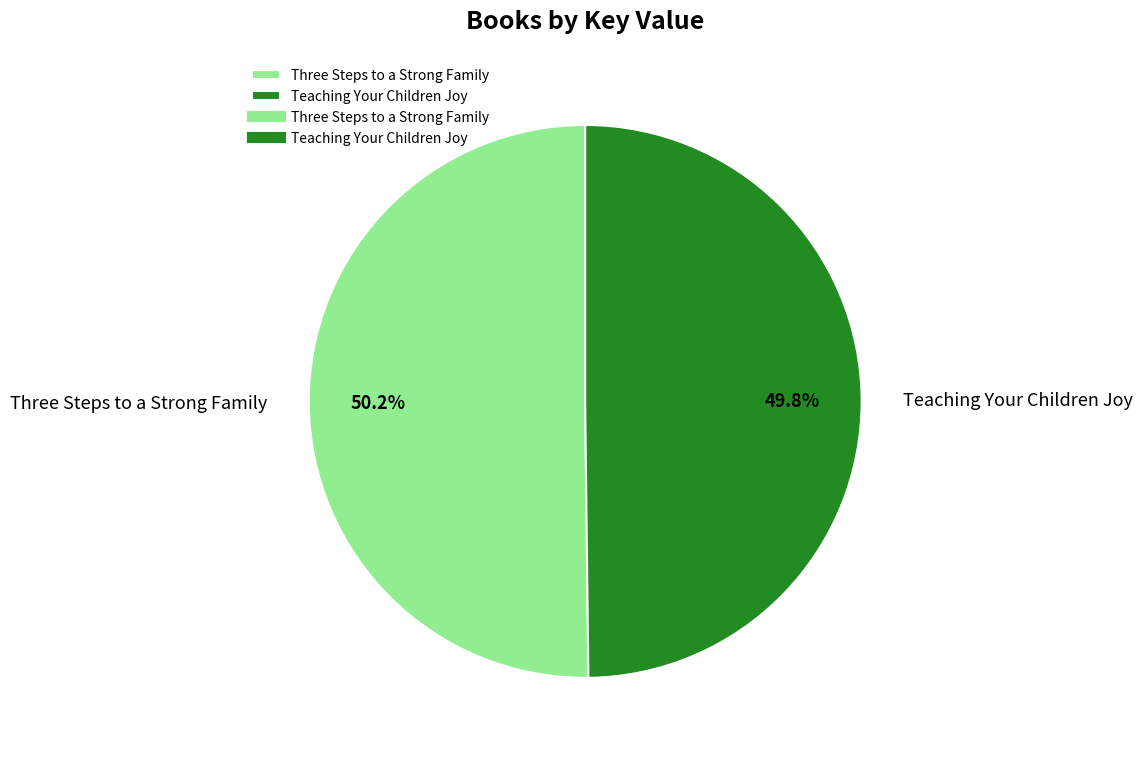

How many segments does this pie chart have?

2